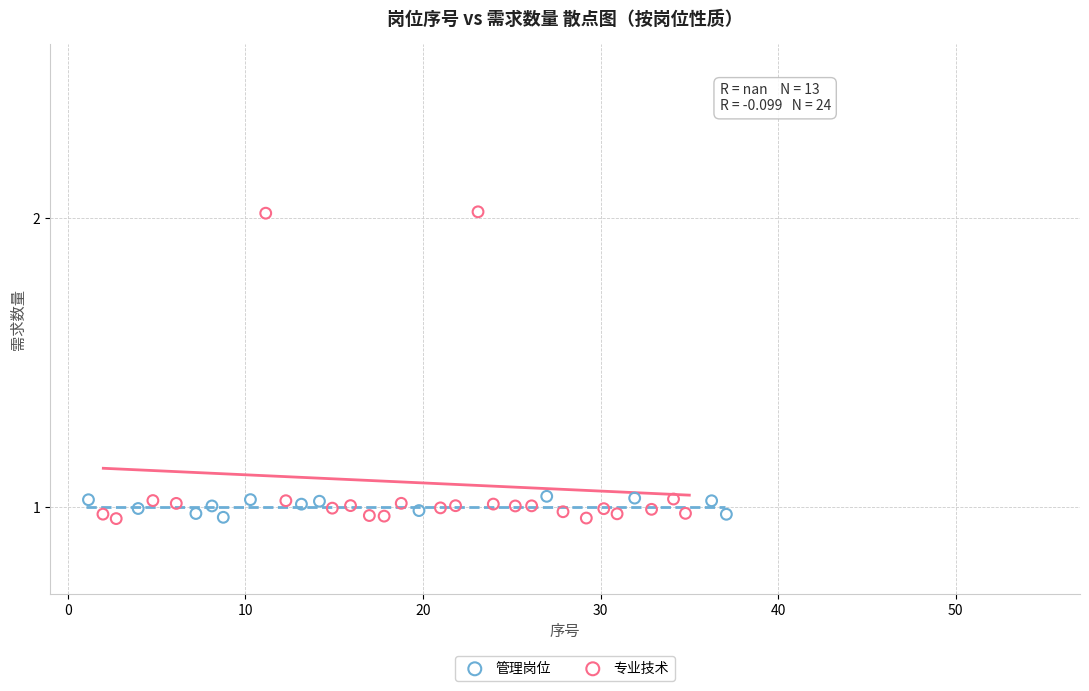

Which series has the largest Y range (max minus min)?

专业技术